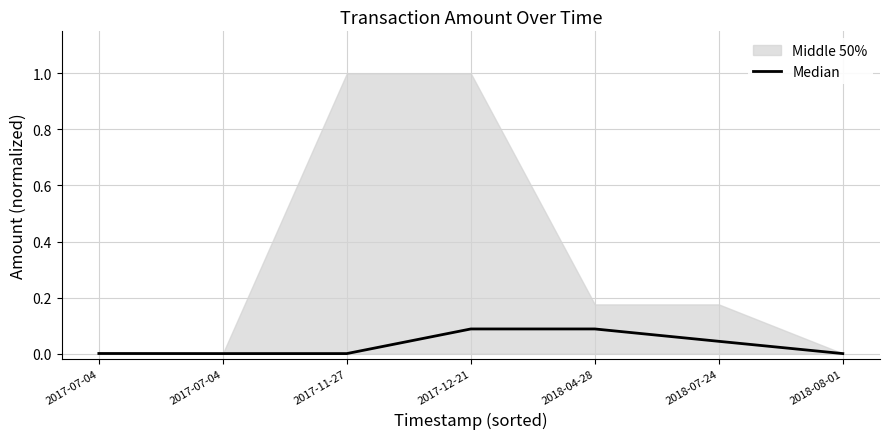

What is the sum of all values?

0.2